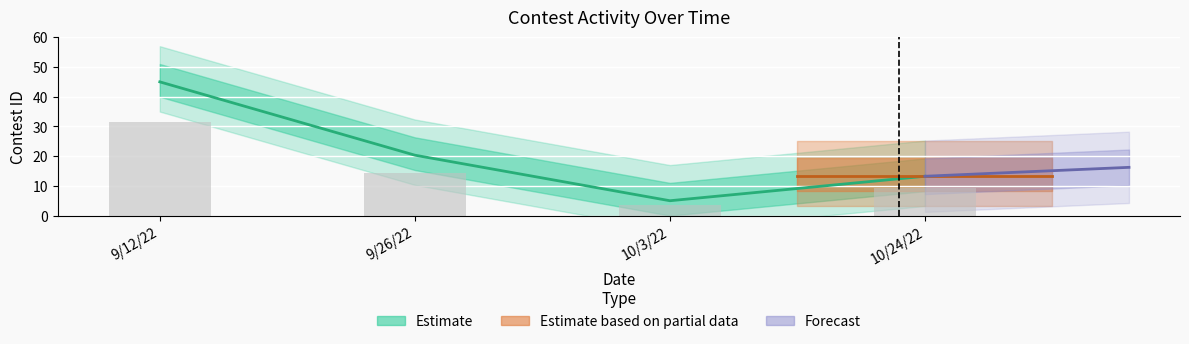

Is it true that the value at 10/3/22 is 2.0?

False